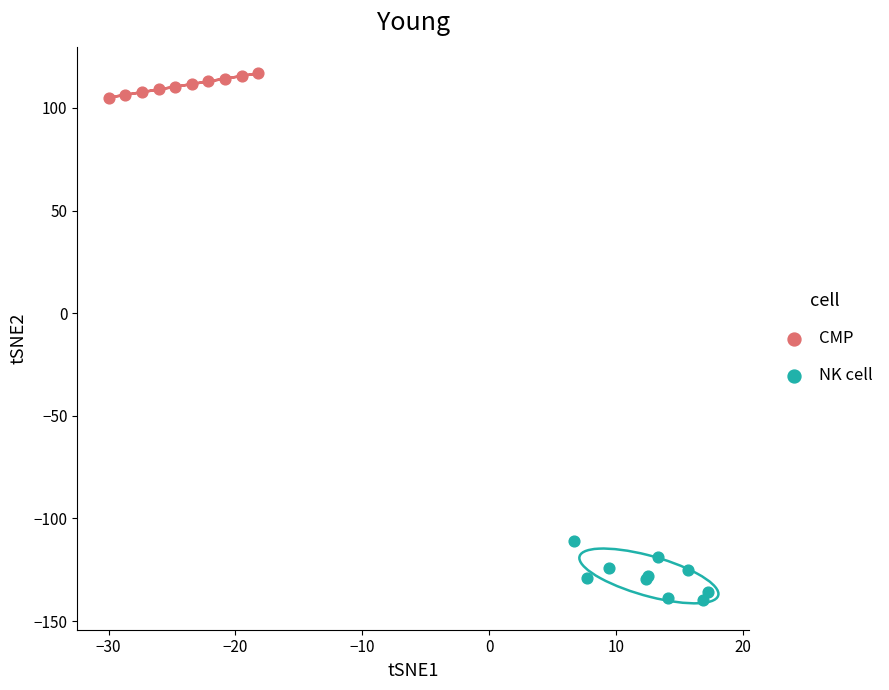

Which series has the widest spread of Y values?

NK cell